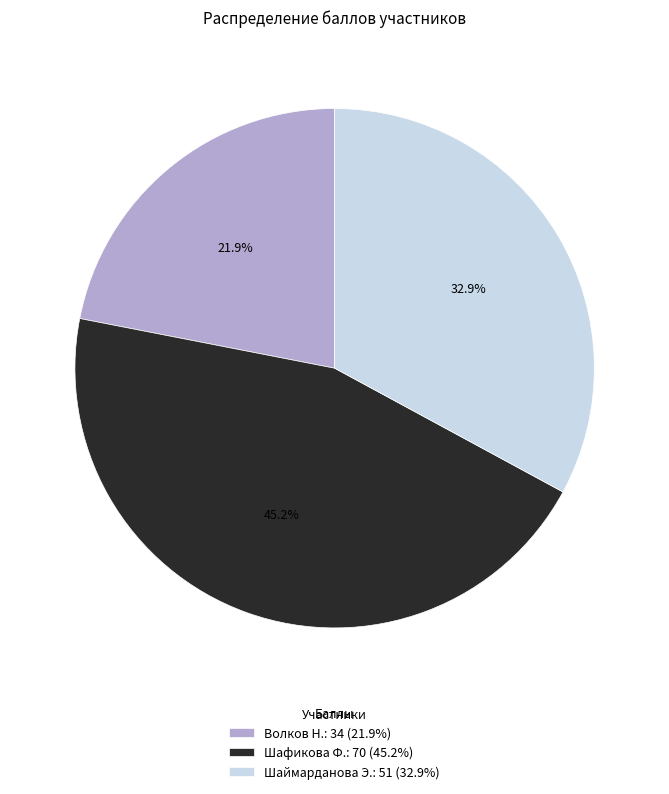

Rank the categories by value from lowest to highest.

Волков Н., Шаймарданова Э., Шафикова Ф.